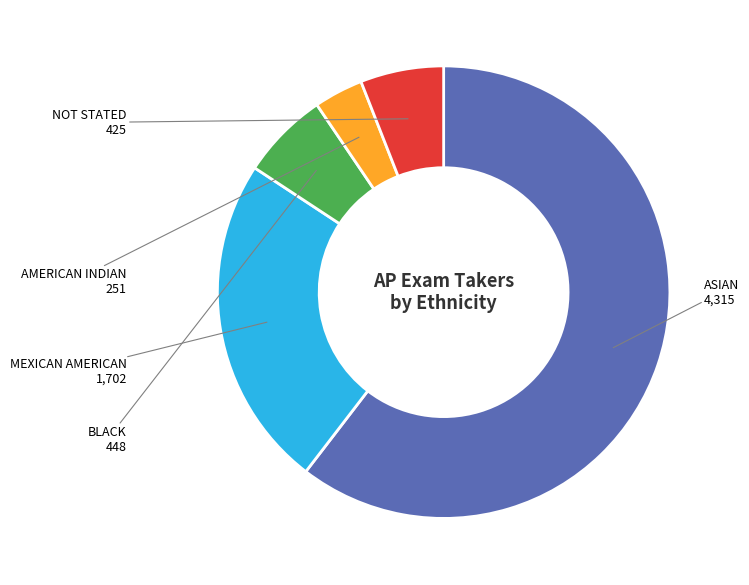

Is there any slice that represents more than half of the pie?

Yes